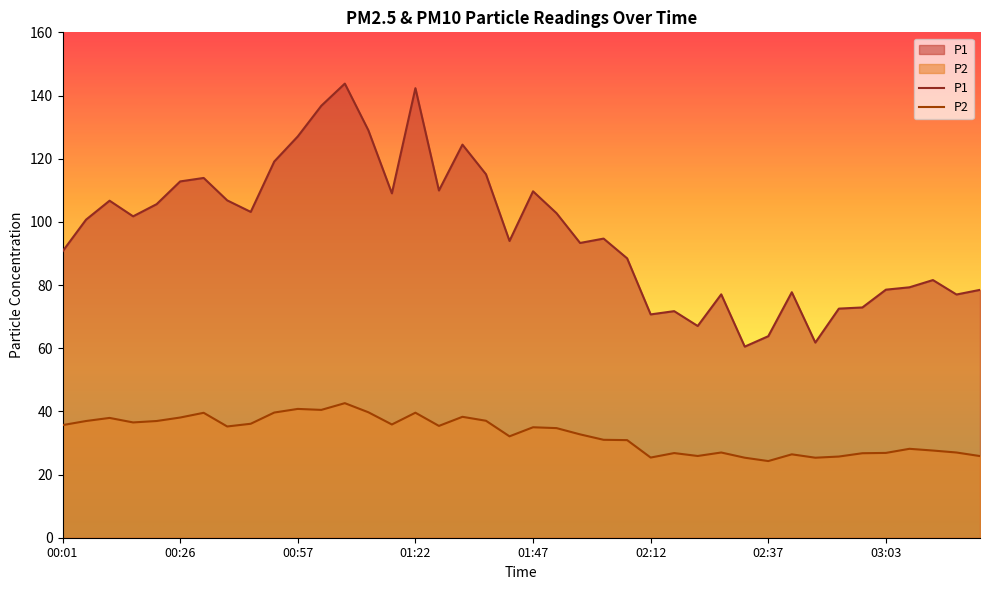

How many data points in P1 are above 100?

20